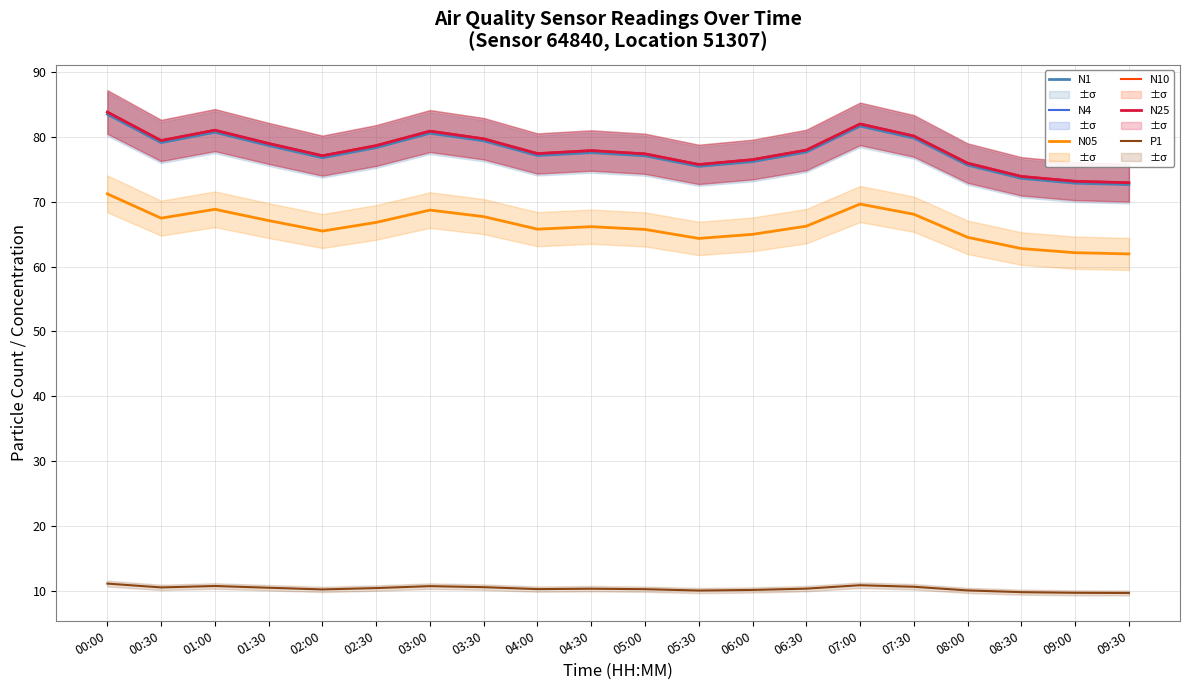

How many lines are shown in the chart?

6